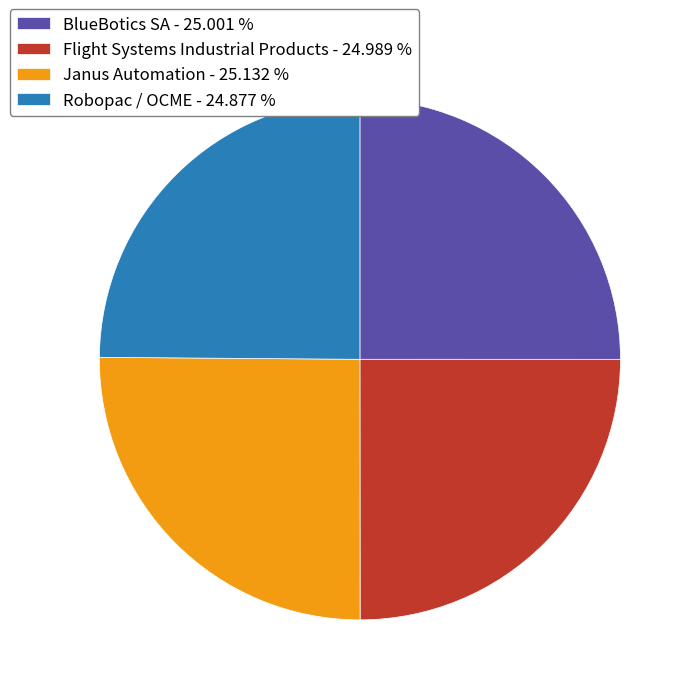

Does any single category account for the majority?

No